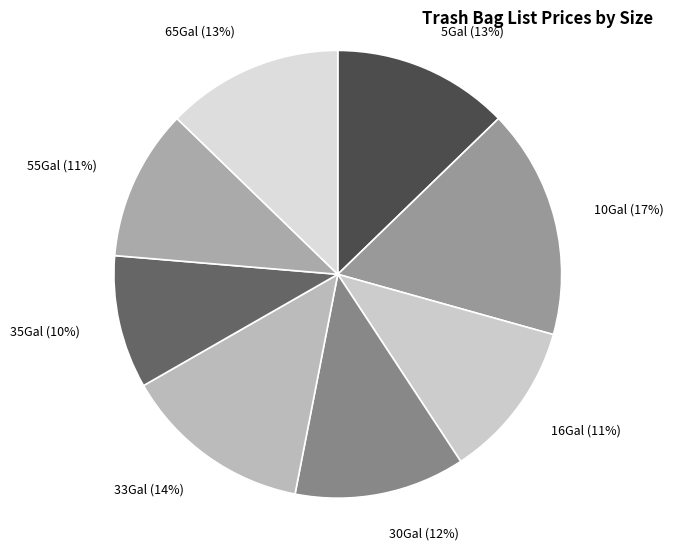

Is the sum of 5Gal and 30Gal greater than half?

No